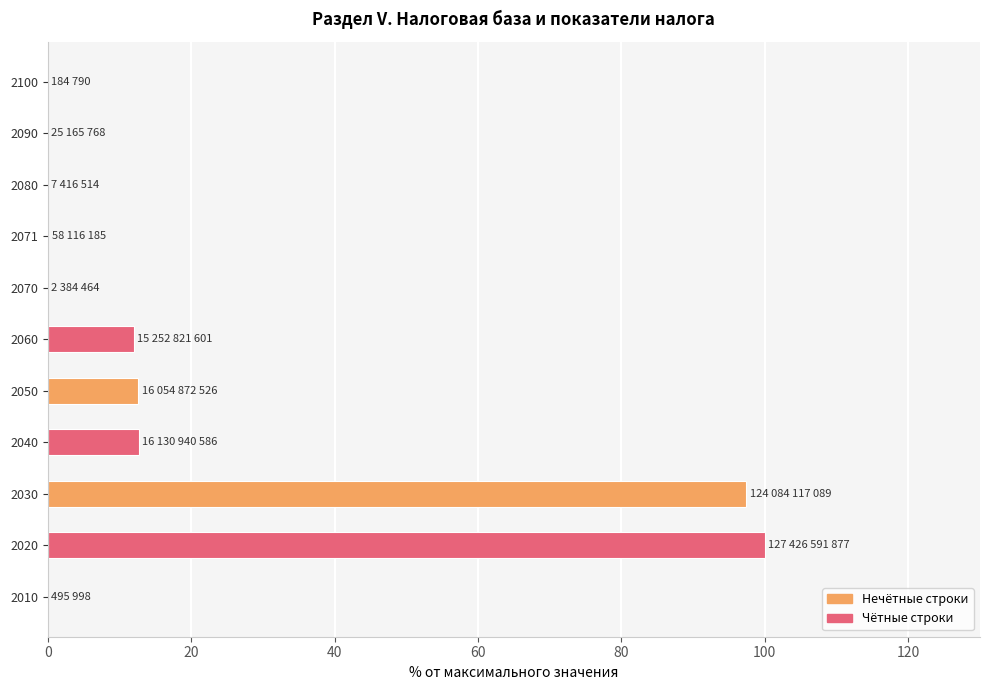

At which category does the chart reach its peak across all series?

2020